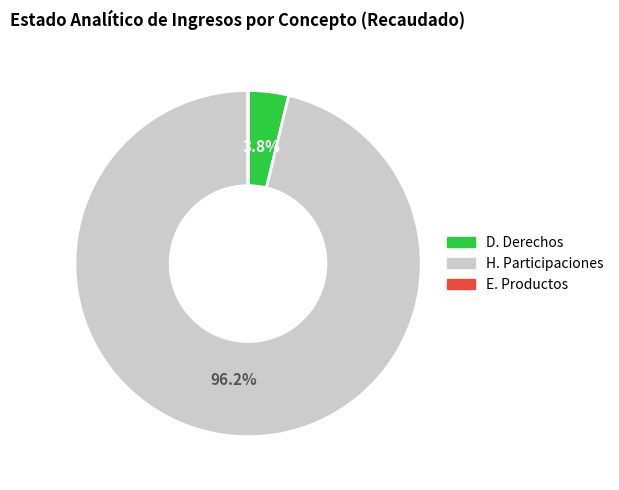

To the nearest percent, what portion does D. Derechos represent?

4%